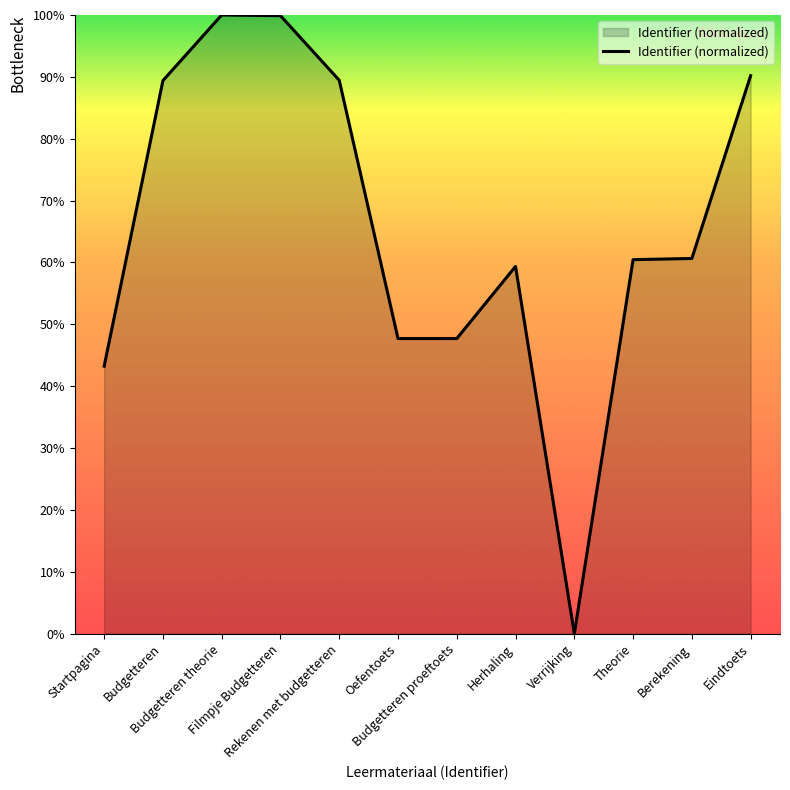

What is the difference between the maximum and minimum values?

100.0